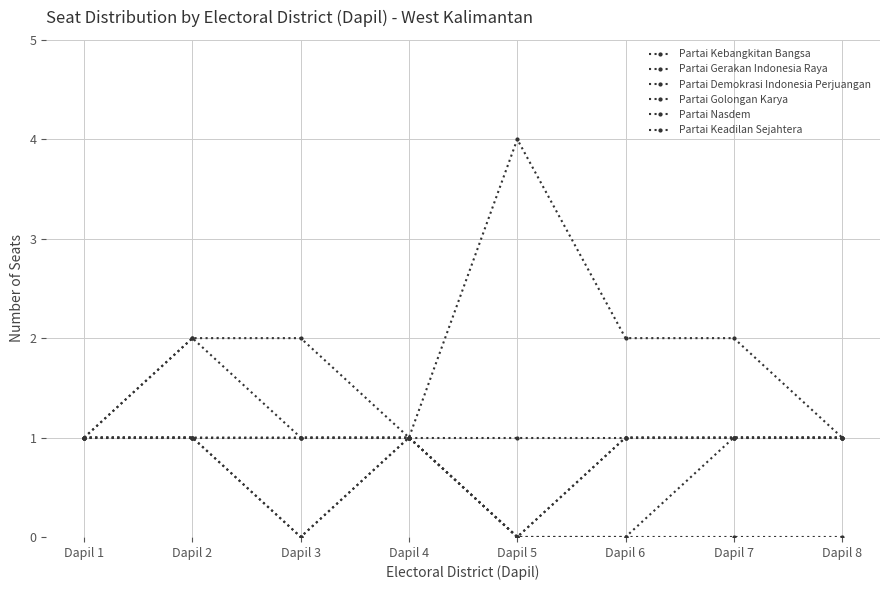

List the labels in order of Partai Golongan Karya value, largest first.

Dapil 2, Dapil 1, Dapil 3, Dapil 4, Dapil 6, Dapil 7, Dapil 8, Dapil 5